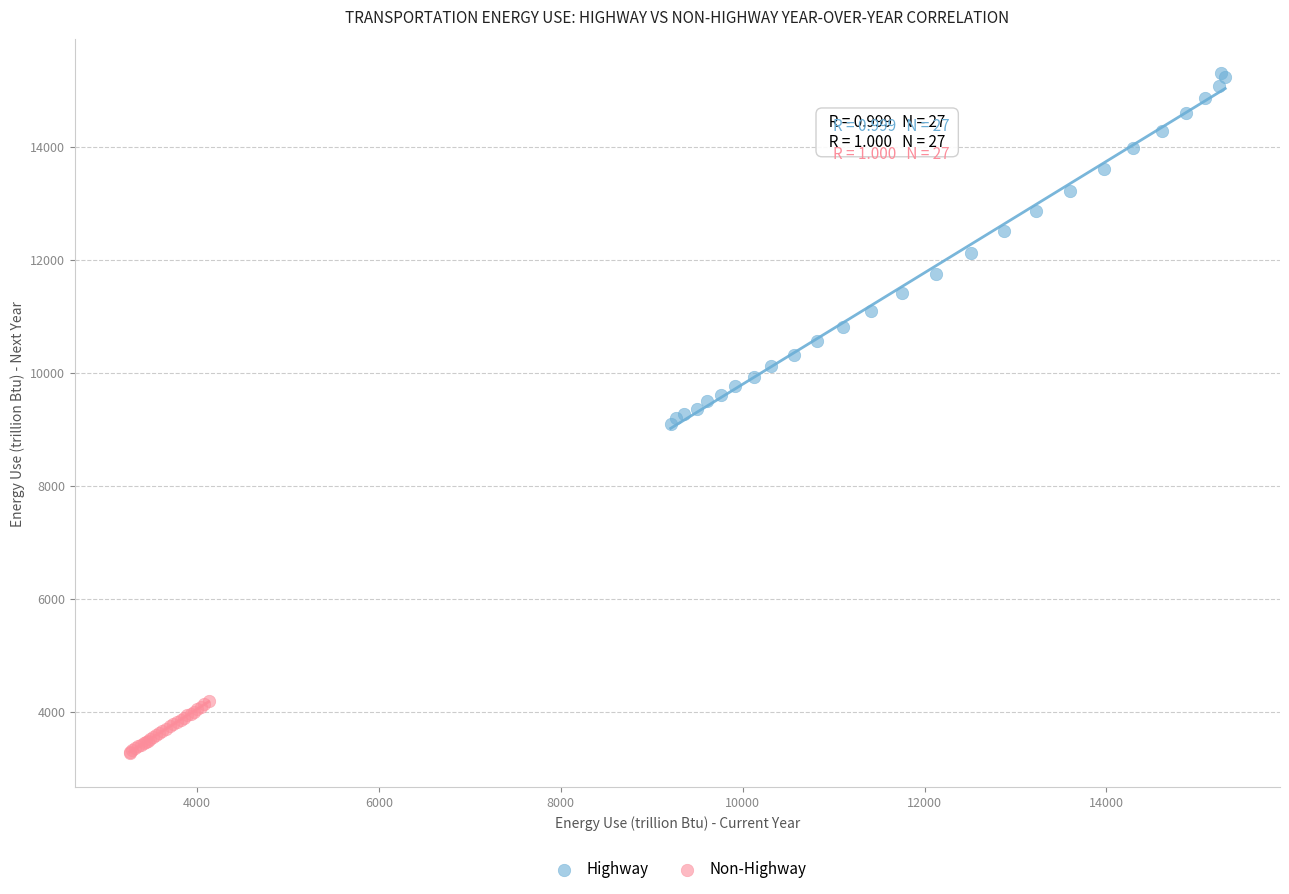

Which series contains the highest Y value?

Highway